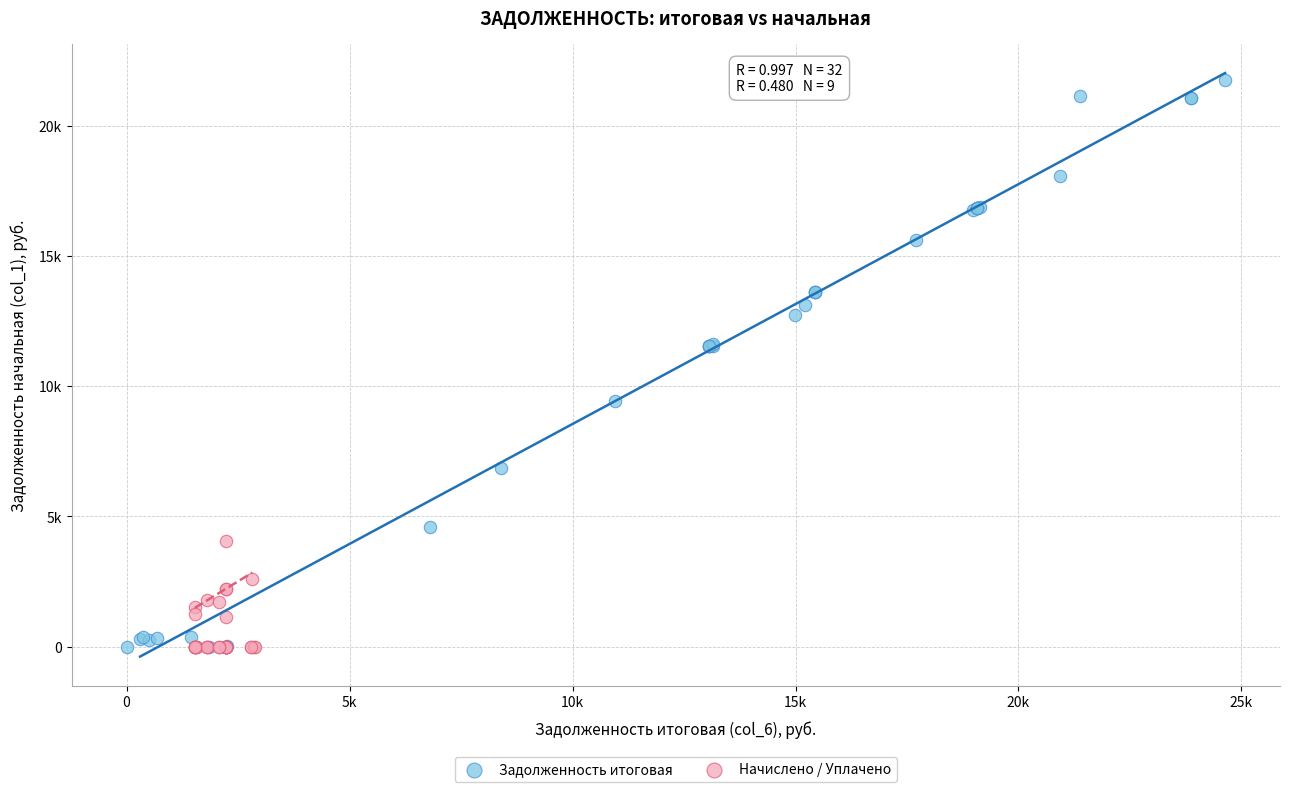

Which series contains the highest Y value?

Задолженность итоговая